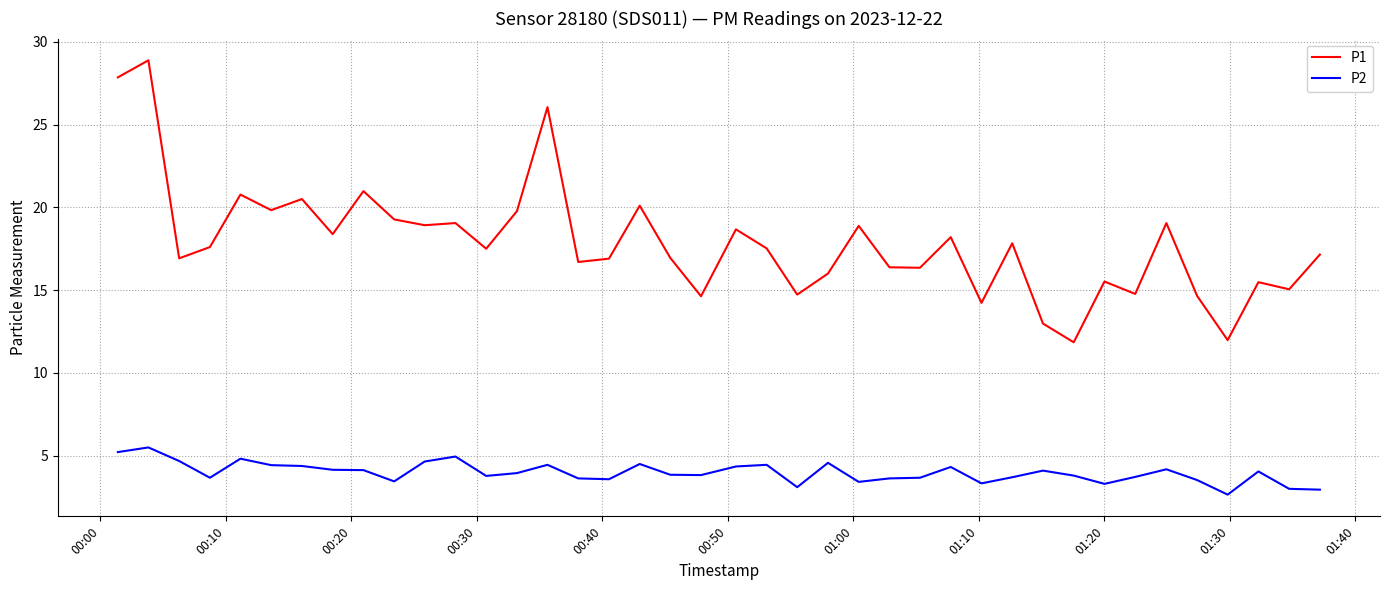

True or false: P1 and P2 cross at least once.

False